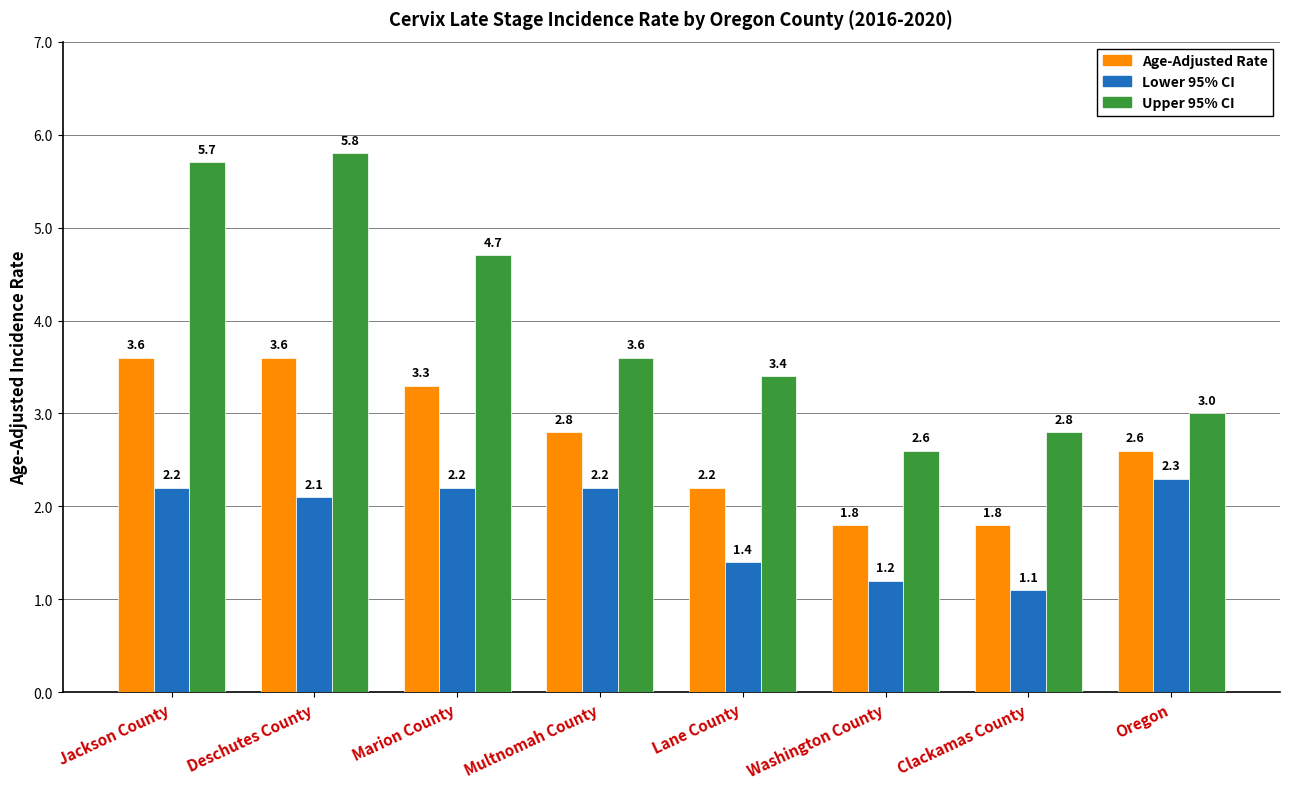

What is the difference between the maximum and minimum values in the Age-Adjusted Rate series?

1.8